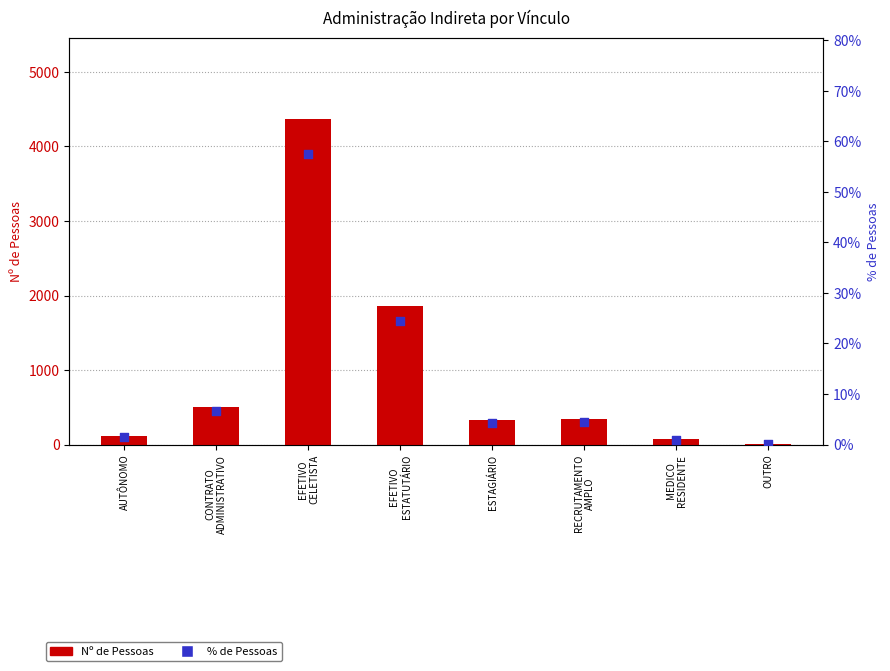

Which series has the widest spread of Y values?

Nº de Pessoas